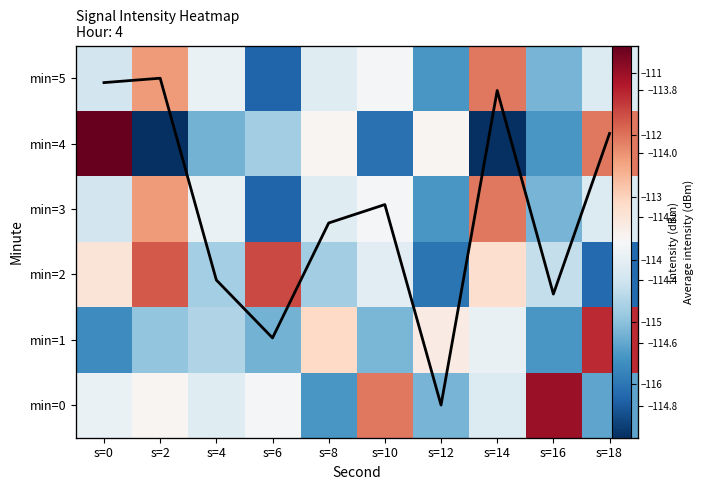

At which category is the sum across all series the highest?

s=2